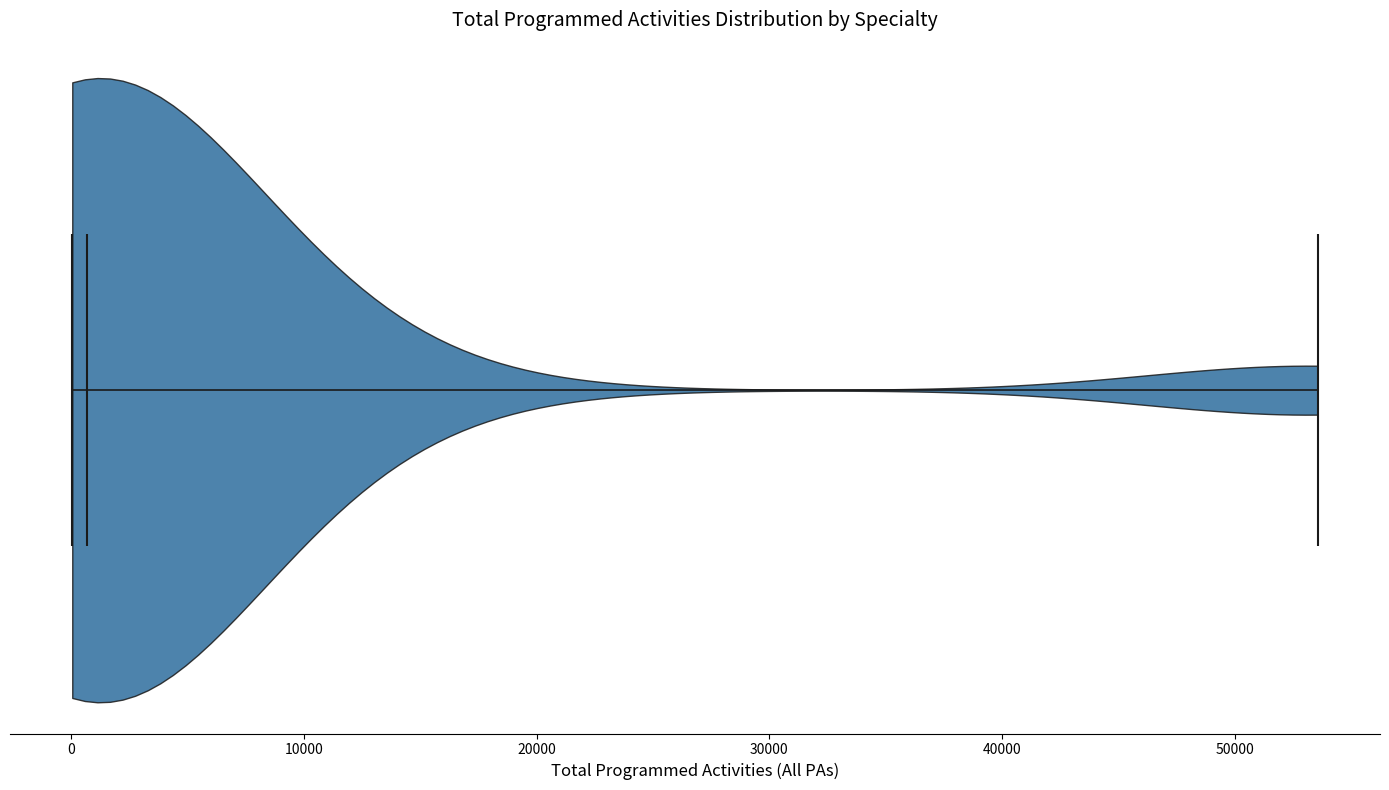

Read this violin plot against the x-axis: where its median line is, and the lowest and highest points the violin reaches. The values are not printed on the chart, so give them approximately, as read against the axis.

median line 1000, lowest point 0, highest point 54000